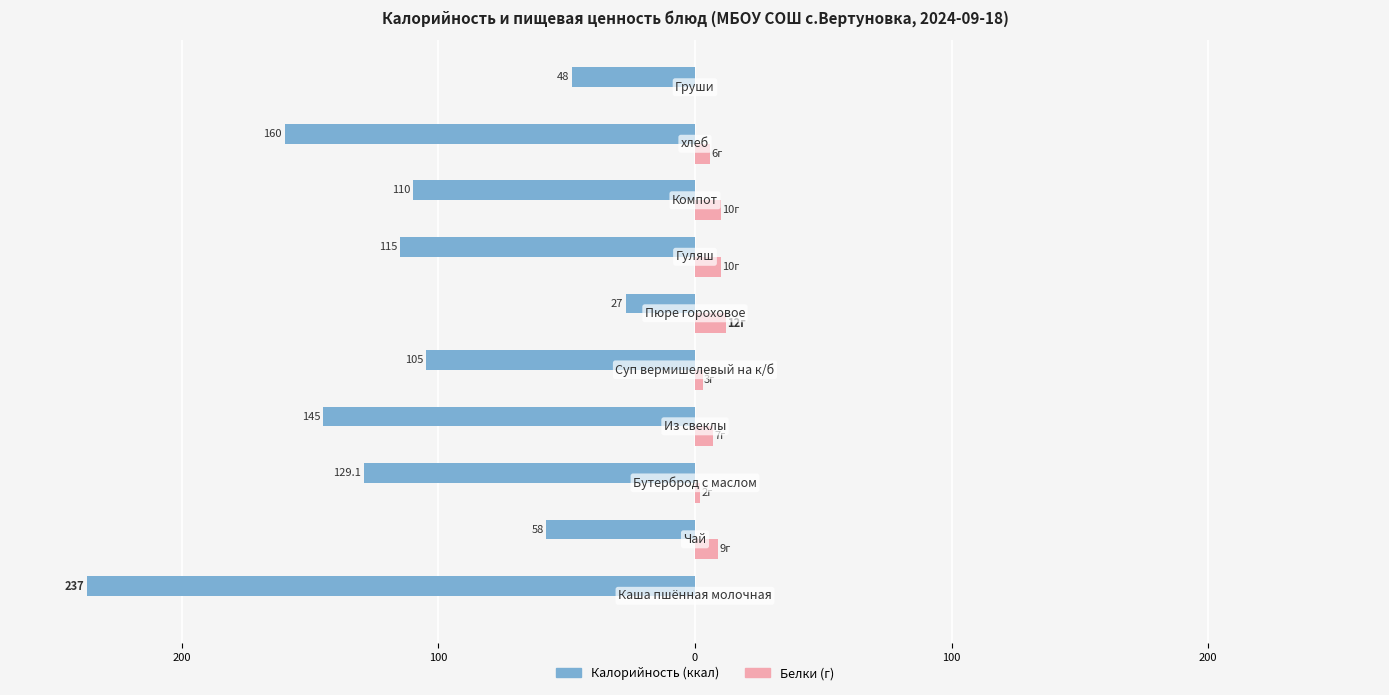

What are all the series names shown in the legend?

Калорийность (ккал), Белки (г)